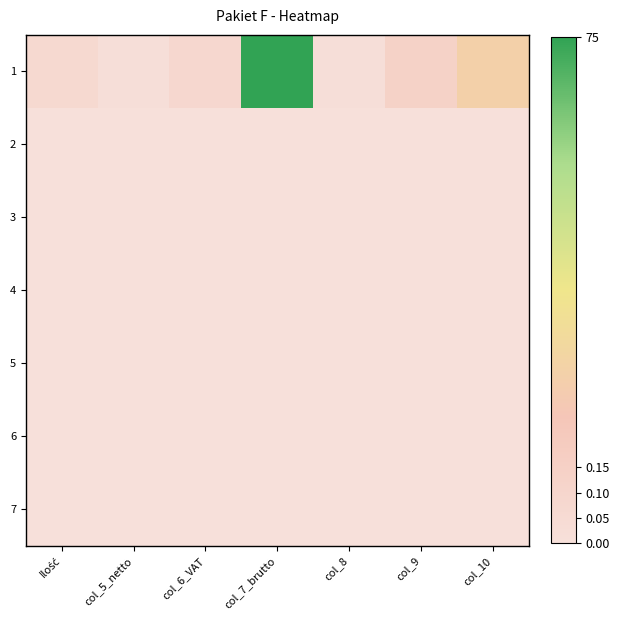

At which category is the sum across all series the highest?

col_7_brutto